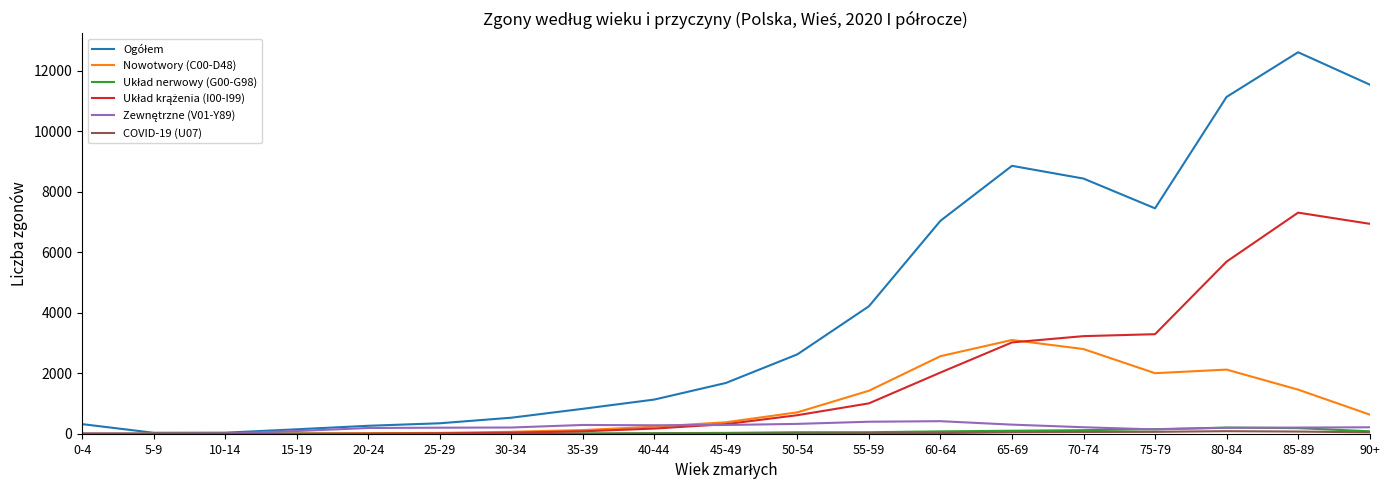

At which category is the sum across all series the highest?

85-89